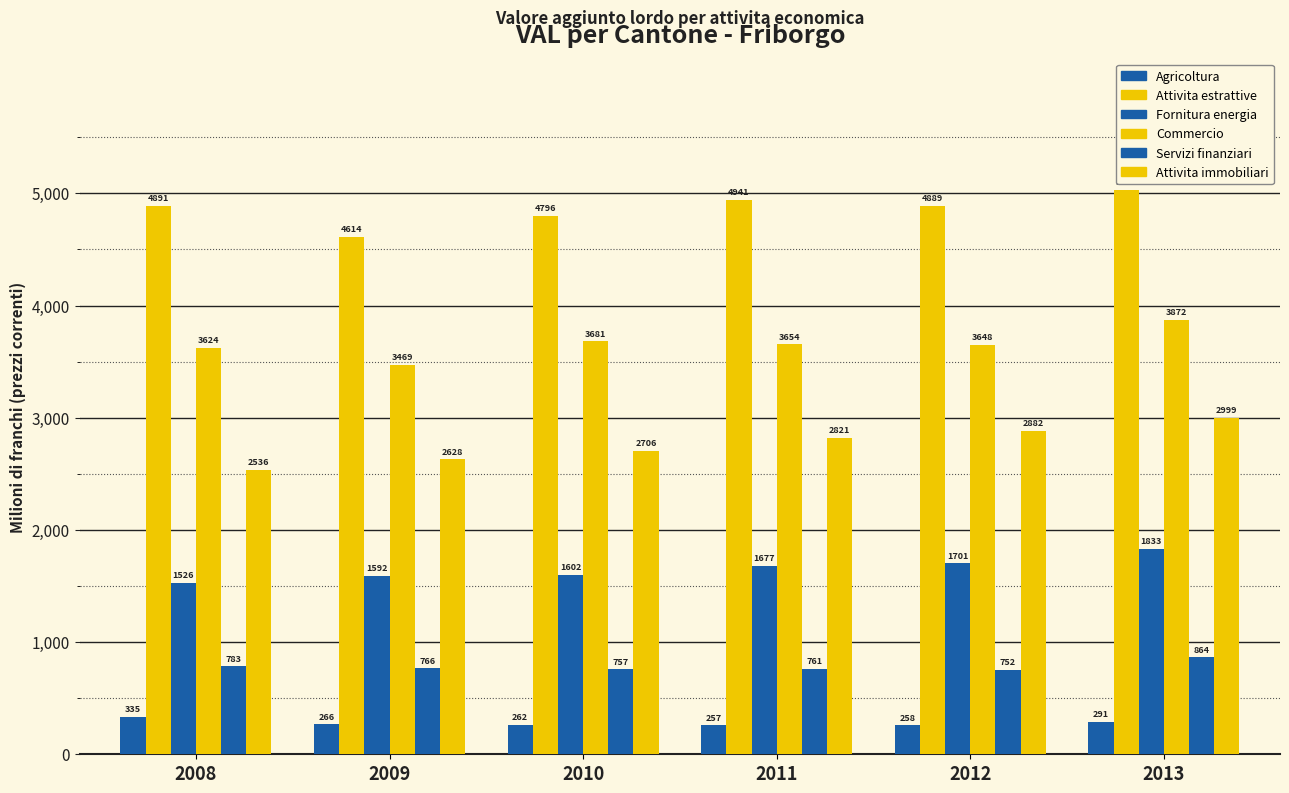

What is the difference between the Servizi finanziari values at 2008 and 2012?

30.7